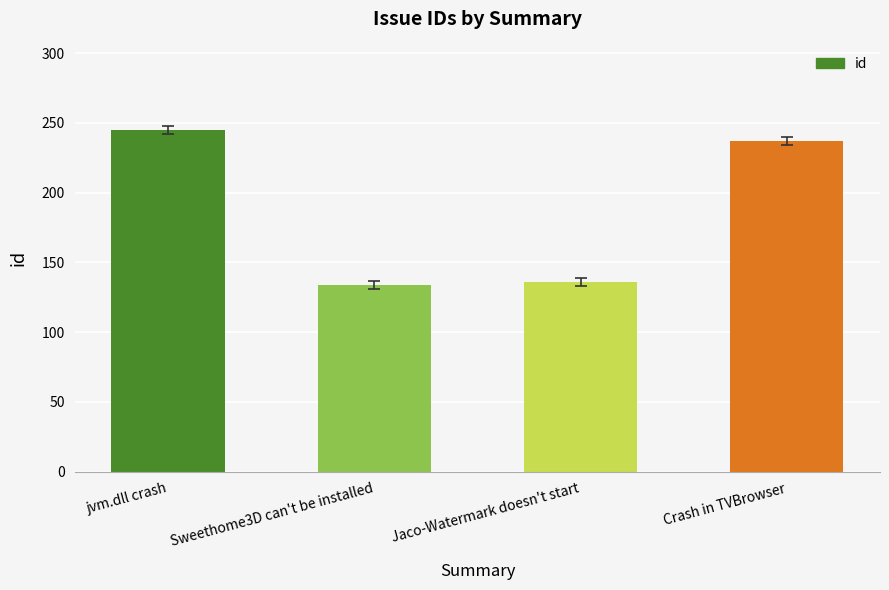

Between Crash in TVBrowser and Sweethome3D can't be installed, which is larger?

Crash in TVBrowser